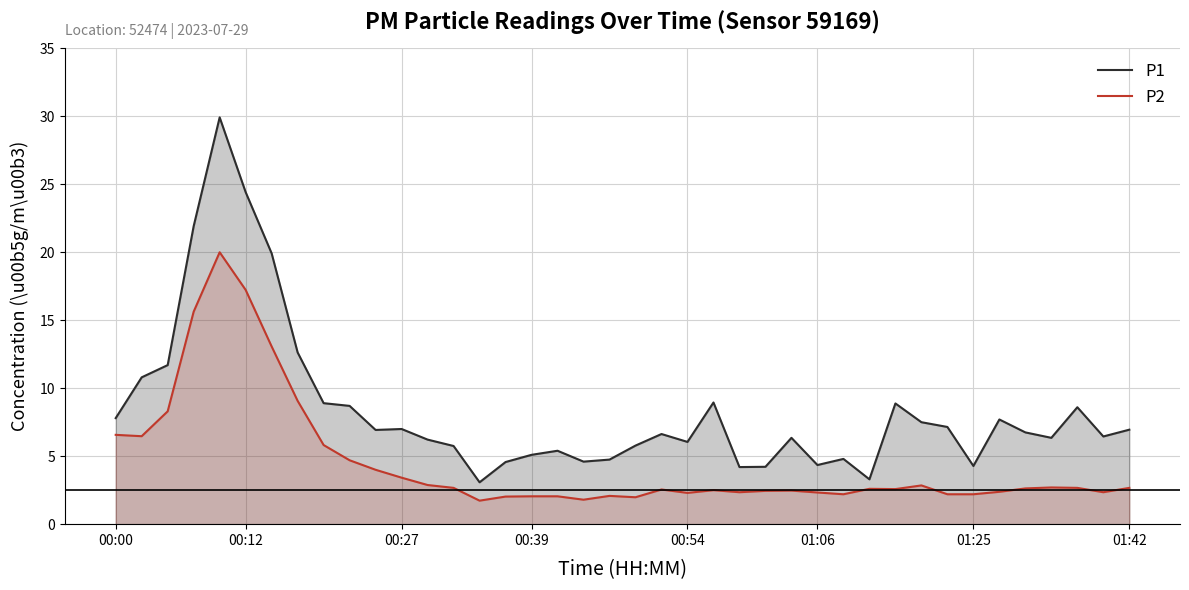

True or false: P1 has more than 1 points higher than both neighbors.

True